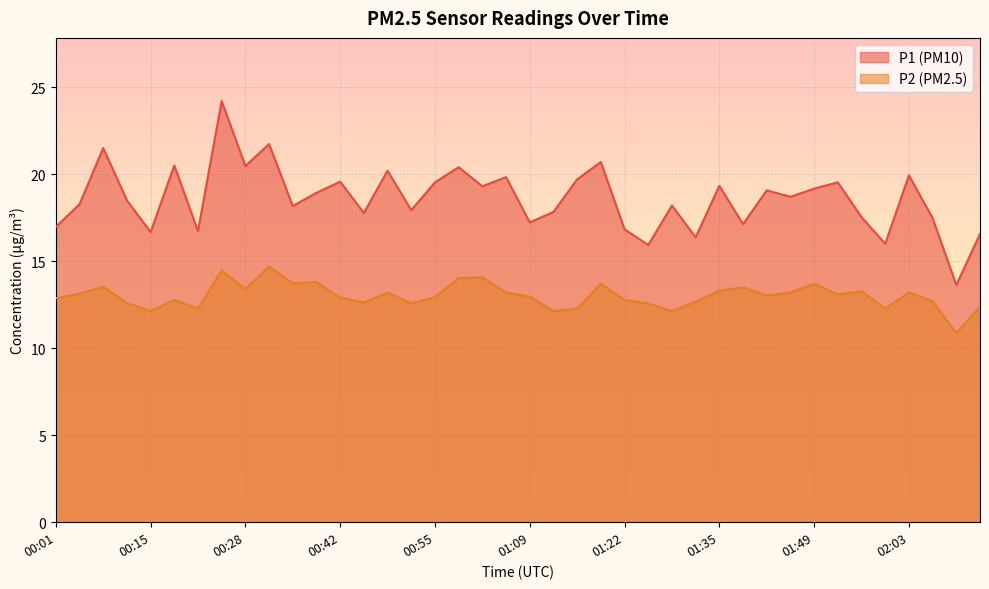

The P1 series shows 6.9 at 01:25. True or false?

False